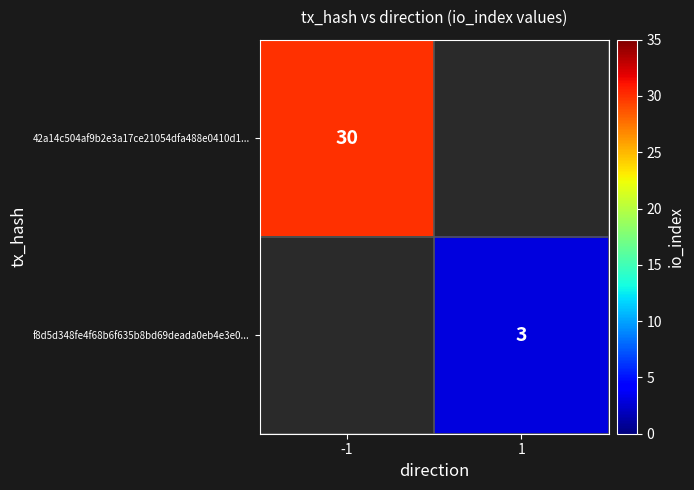

The value of f8d5d348fe4f68b6f635b8bd69deada0eb4e3e0... at 1 is 3. True or false?

True